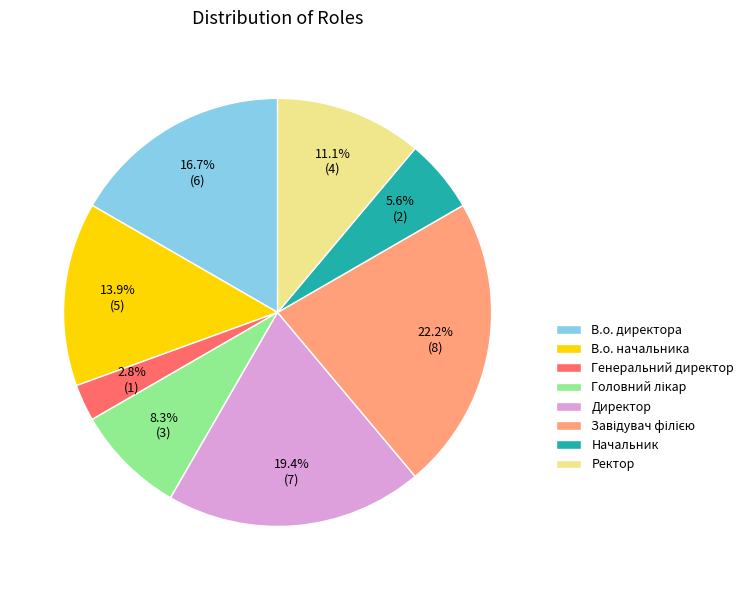

What percentage is the Генеральний директор slice, to the nearest percent?

3%